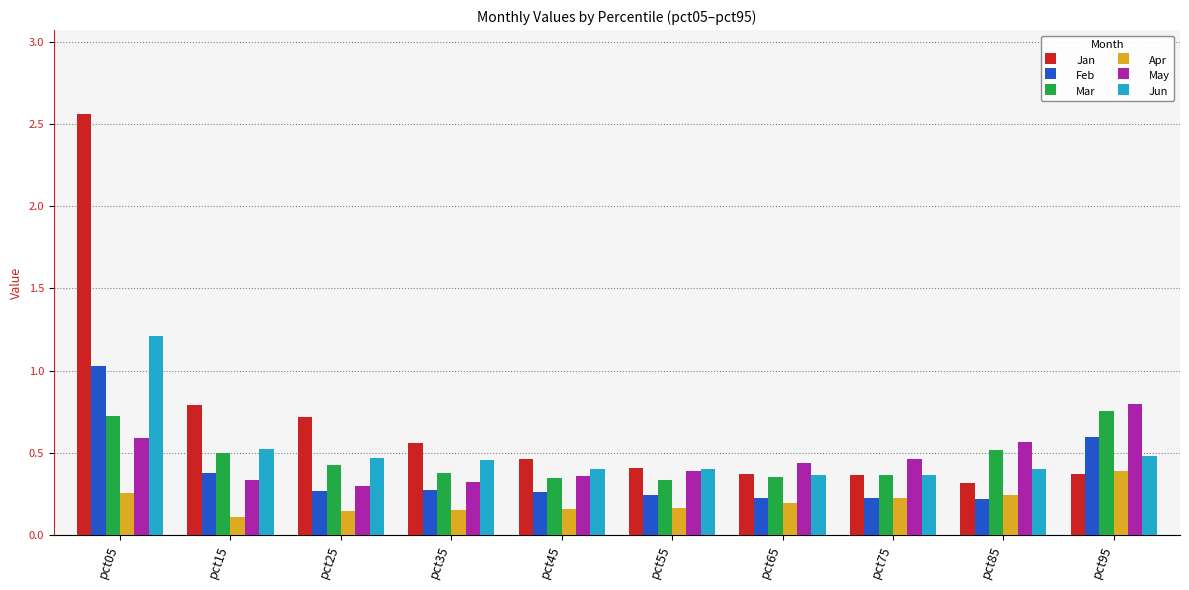

What is the approximate value of Feb at pct05?

1.0